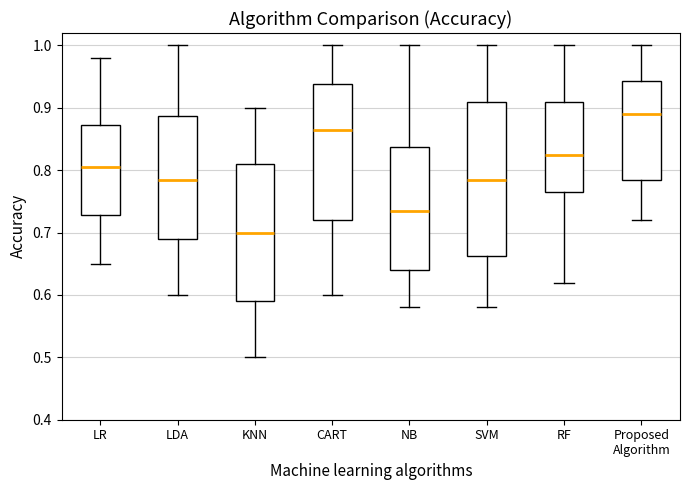

Which box's median line is the highest?

Proposed Algorithm